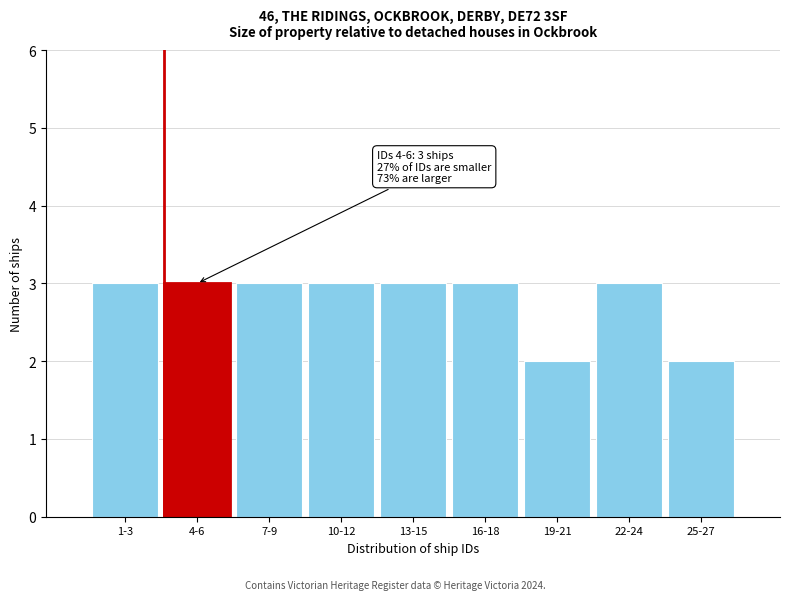

Reading left to right, transcribe all the data shown in this chart.

3	3	3	3	3	3	2	3	2